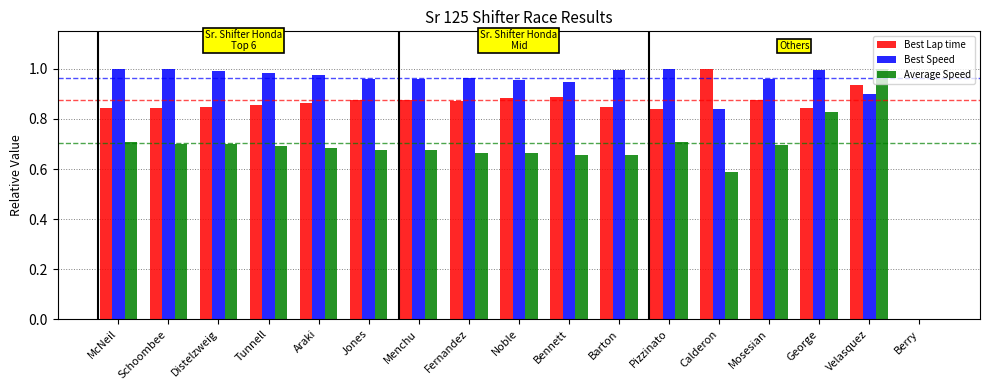

The value of Best Lap time at Noble is 0.9. True or false?

True